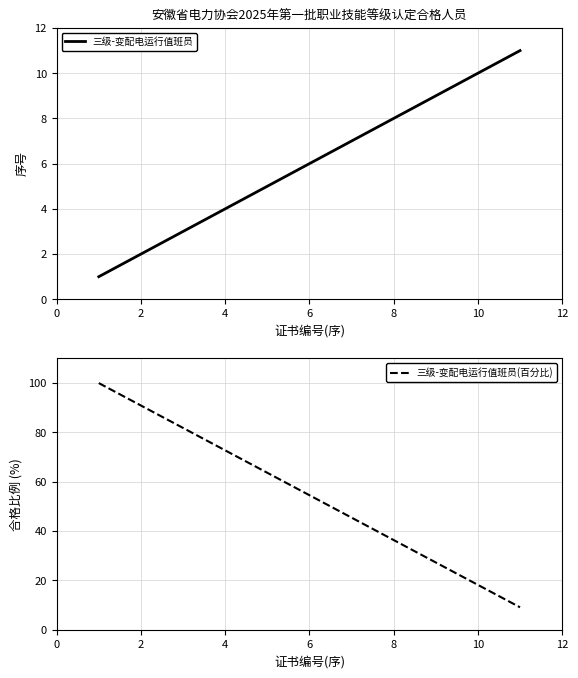

How many data points in 三级-变配电运行值班员 are above 6?

5